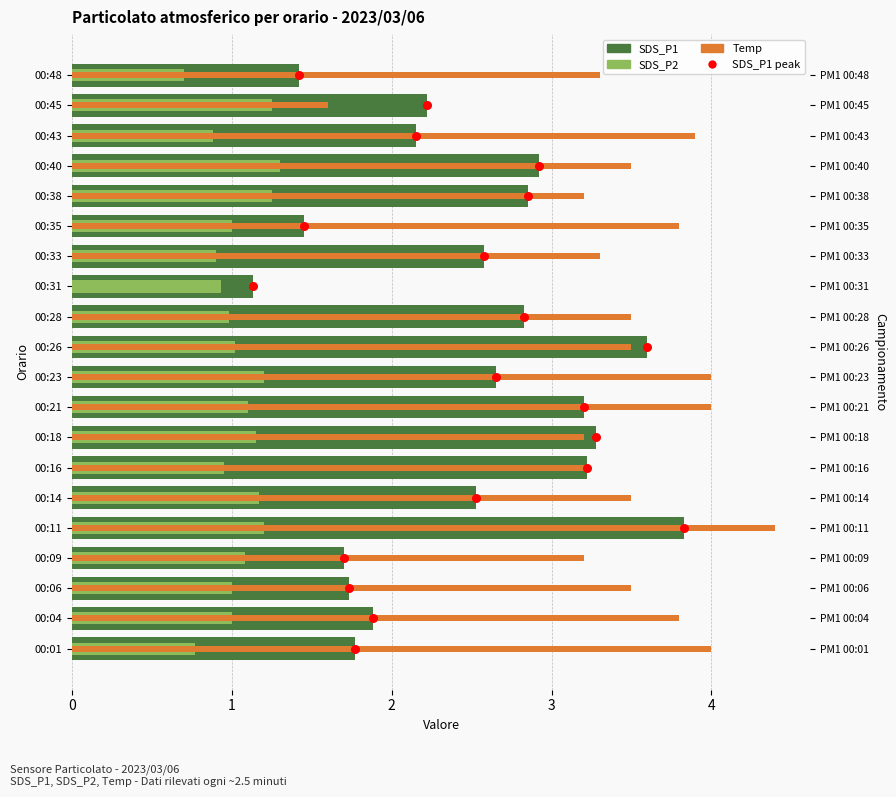

What is the total value across all series at 1?

7.7